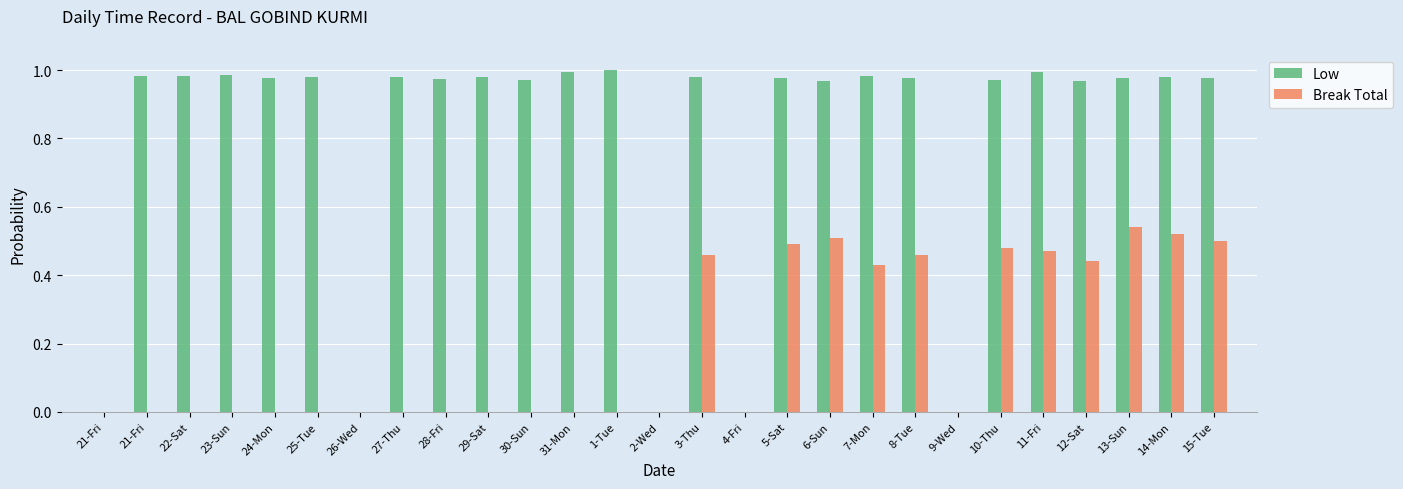

Which has a higher value, 29-Sat or 14-Mon?

14-Mon